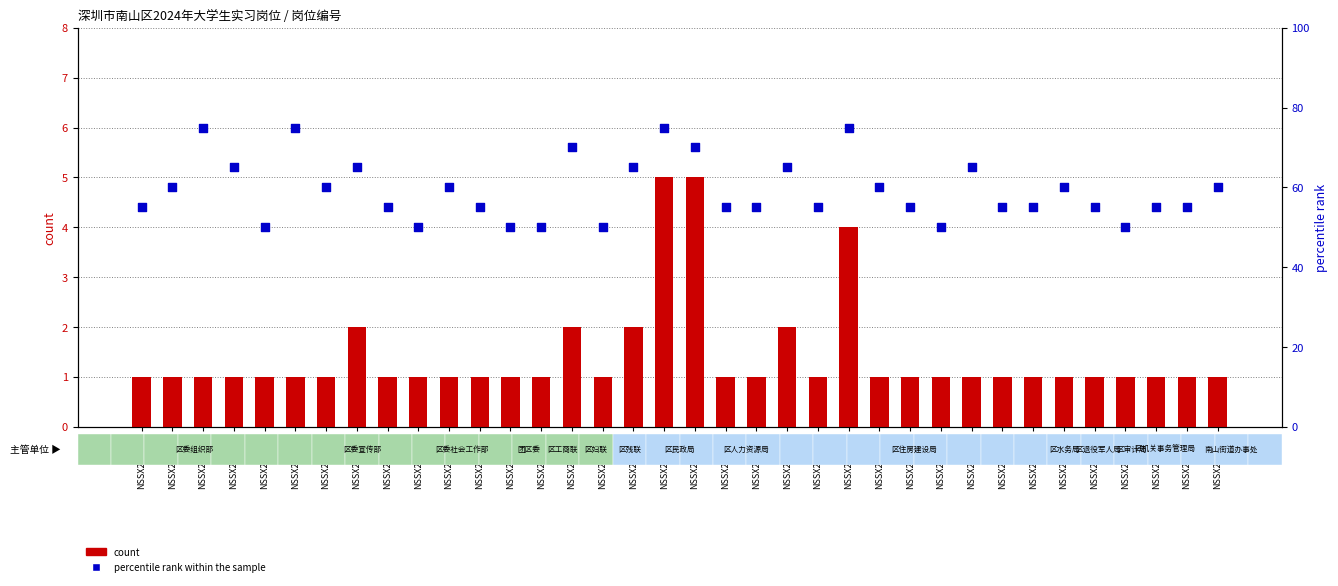

Which series reaches the minimum Y coordinate?

count